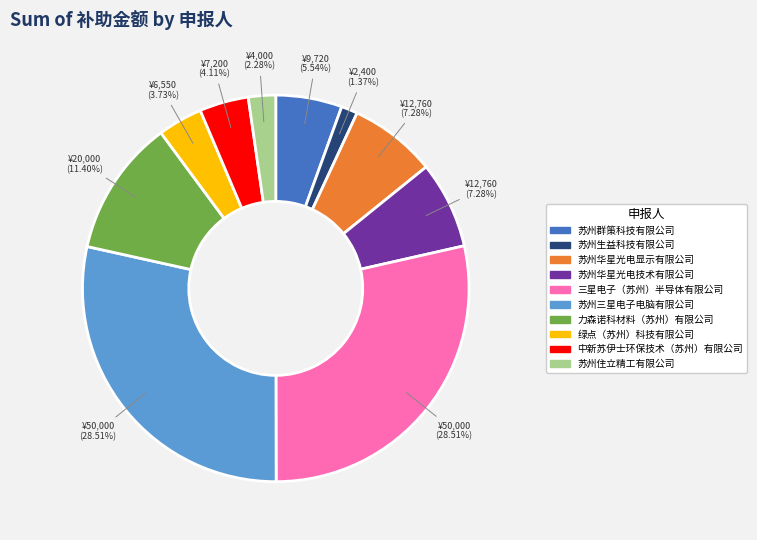

What is the total percentage of 苏州生益科技有限公司 and 苏州华星光电技术有限公司?

8.6%